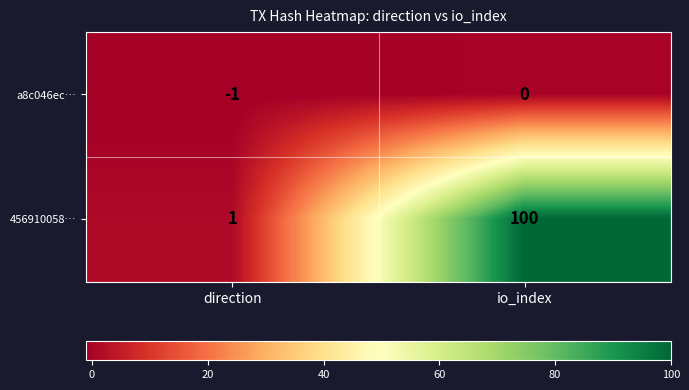

Where is a8c046ec… nearest to the value 0?

io_index